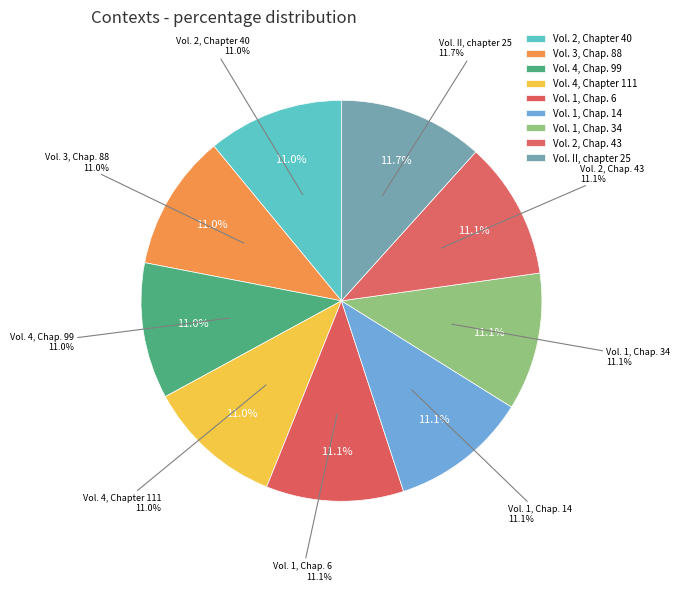

Rank the categories by value from lowest to highest.

Vol. 2, Chapter 40, Vol. 3, Chap. 88, Vol. 4, Chap. 99, Vol. 4, Chapter 111, Vol. 1, Chap. 6, Vol. 1, Chap. 14, Vol. 1, Chap. 34, Vol. 2, Chap. 43, Vol. II, chapter 25